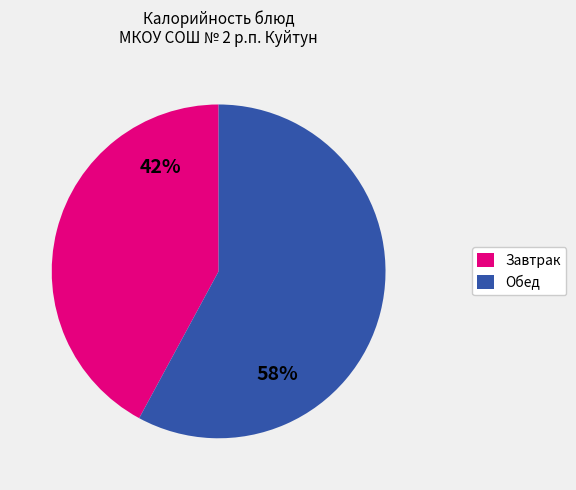

Which category has the biggest portion of the pie?

Обед